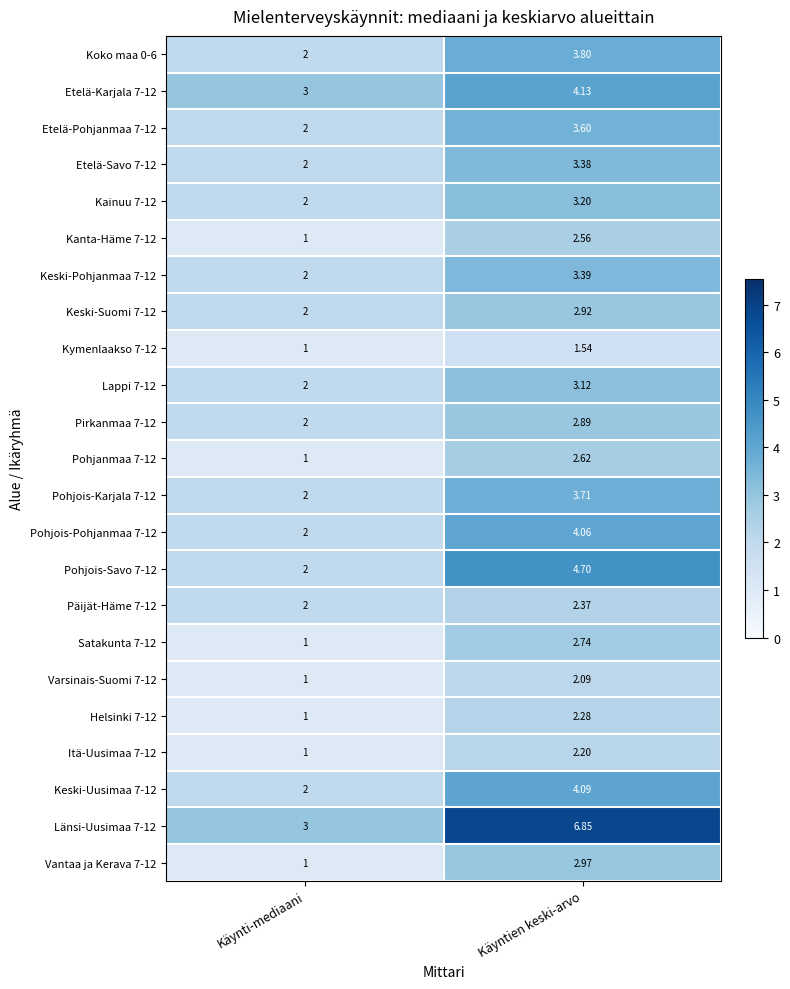

At which category is the sum across all series the highest?

Käyntien keski-arvo